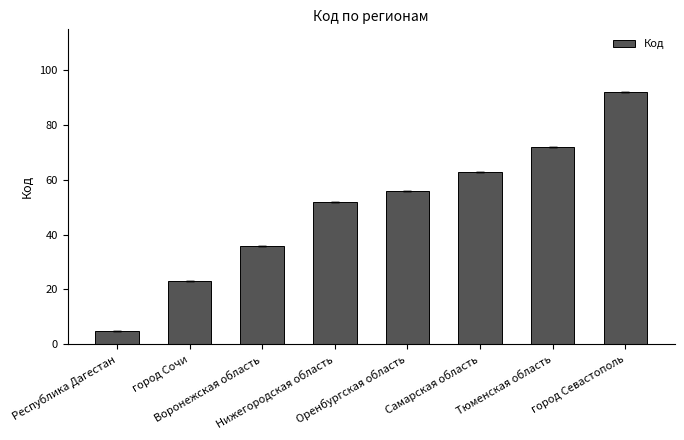

True or false: the data shows 92 at город Севастополь.

True